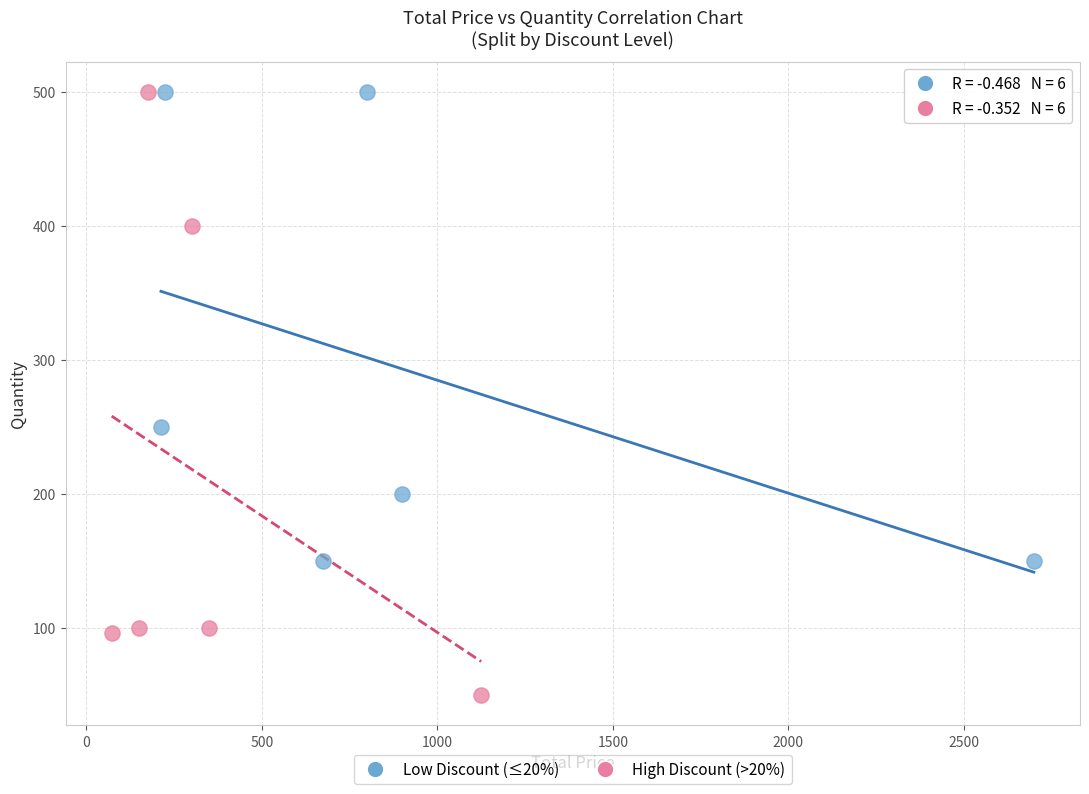

What are all the series names shown in the legend?

Low Discount (≤20%), High Discount (>20%)